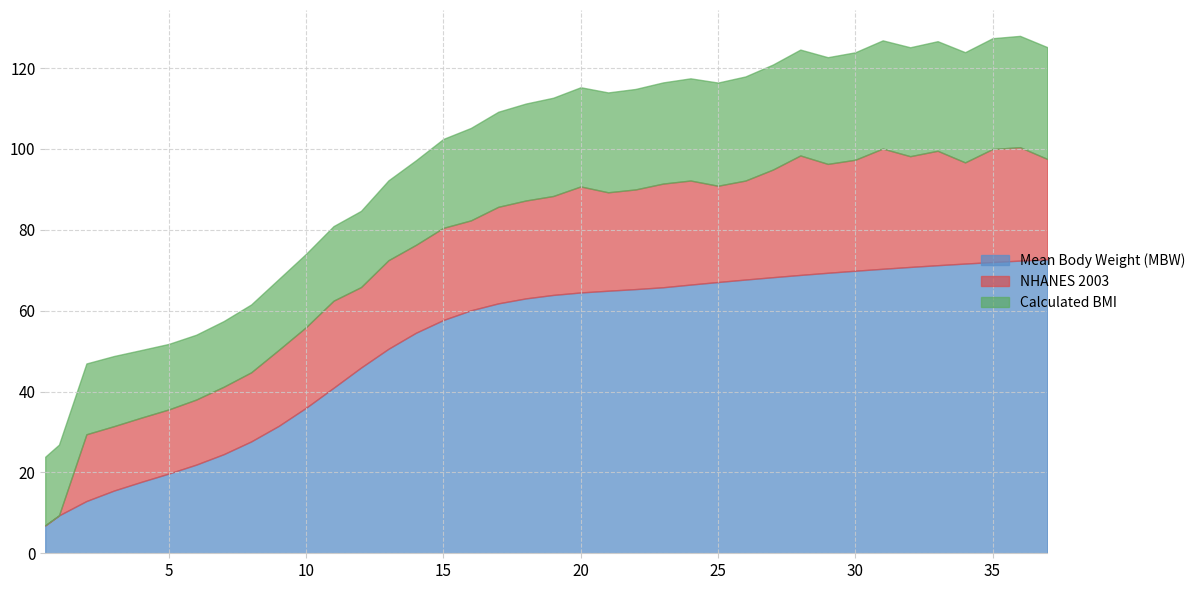

How many intersections are there between NHANES 2003 and Mean Body Weight (MBW)?

2